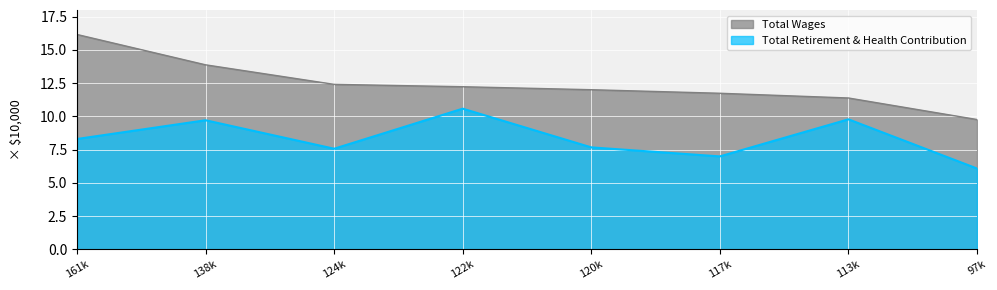

True or false: Total Wages has a value of 9.8 at 97k.

True